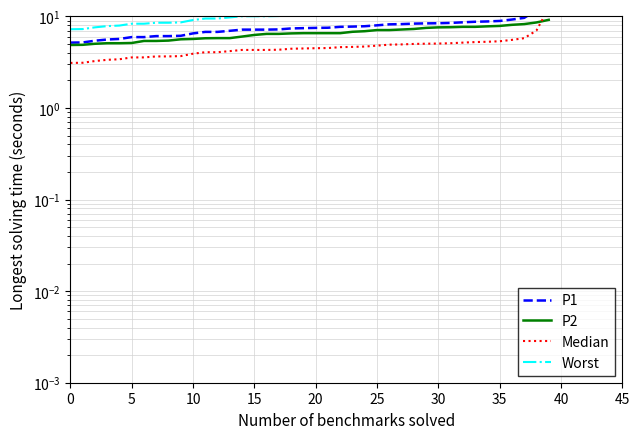

True or false: Median and Worst intersect in this chart.

False